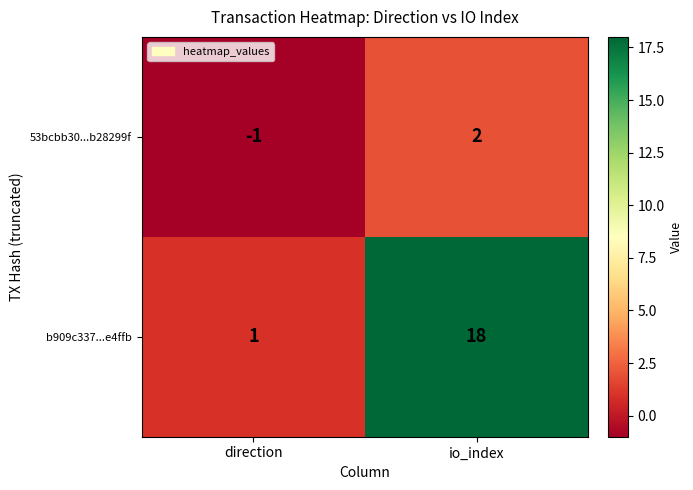

How many values in the 53bcbb30...b28299f series are below 2?

1